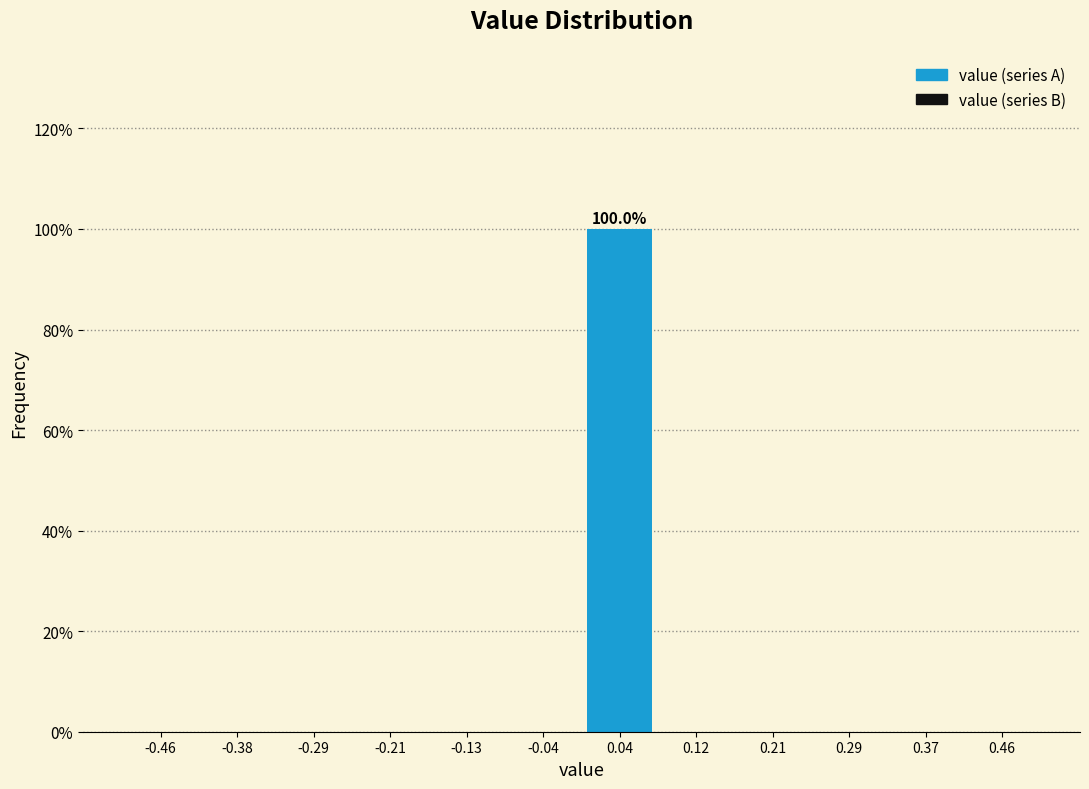

Which range on the x-axis has the tallest bar?

0.00 to 0.08